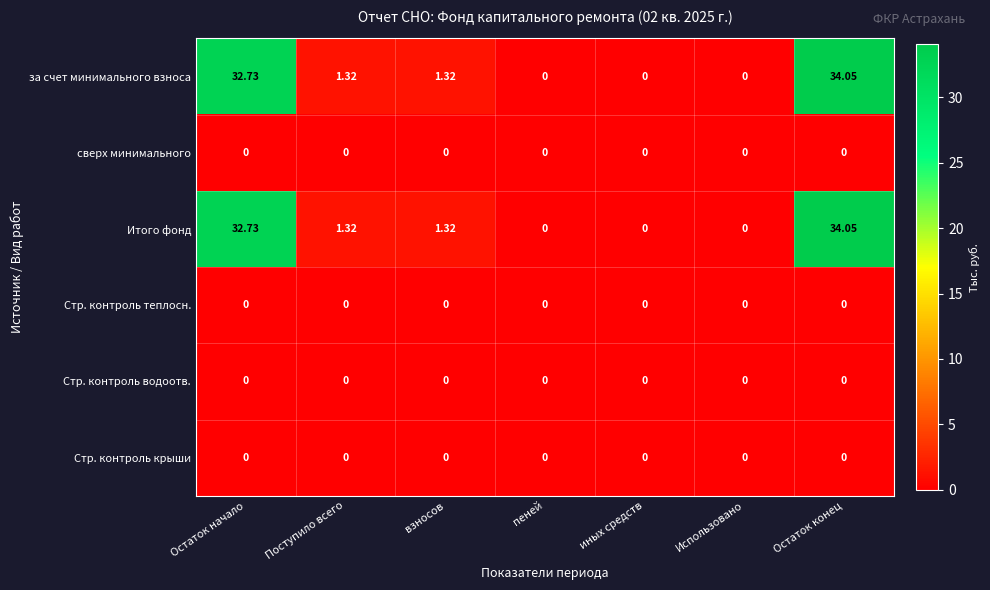

At which category is the sum across all series the highest?

Остаток конец